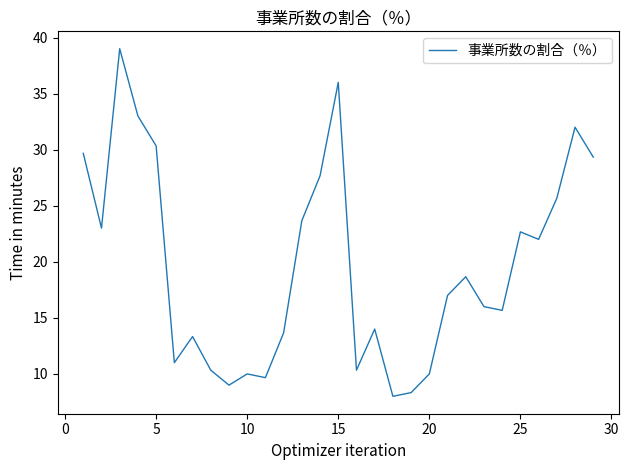

What is the maximum value shown in the chart?

39.0